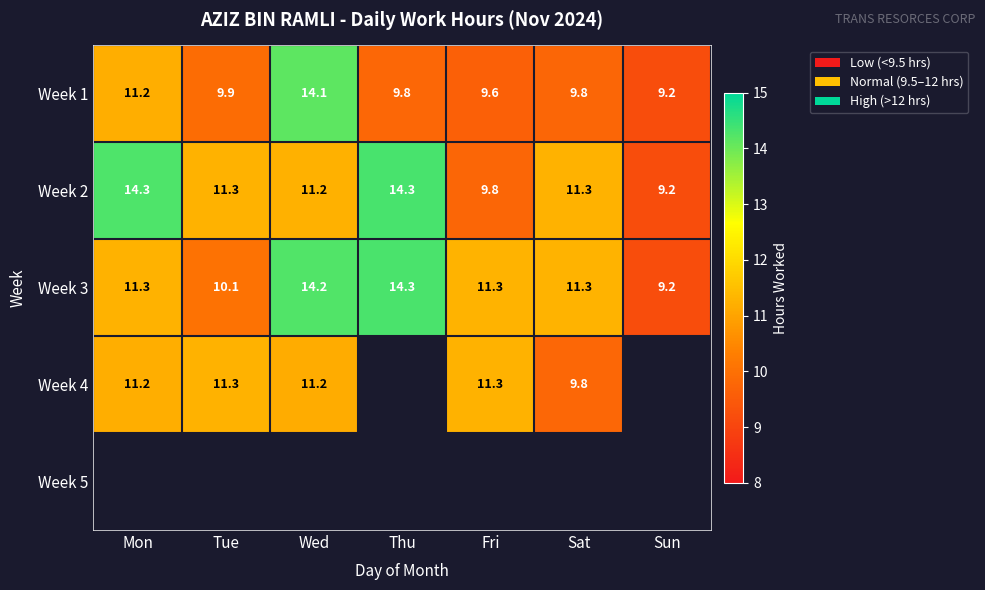

Between Sat and Sun, which is larger?

Sat